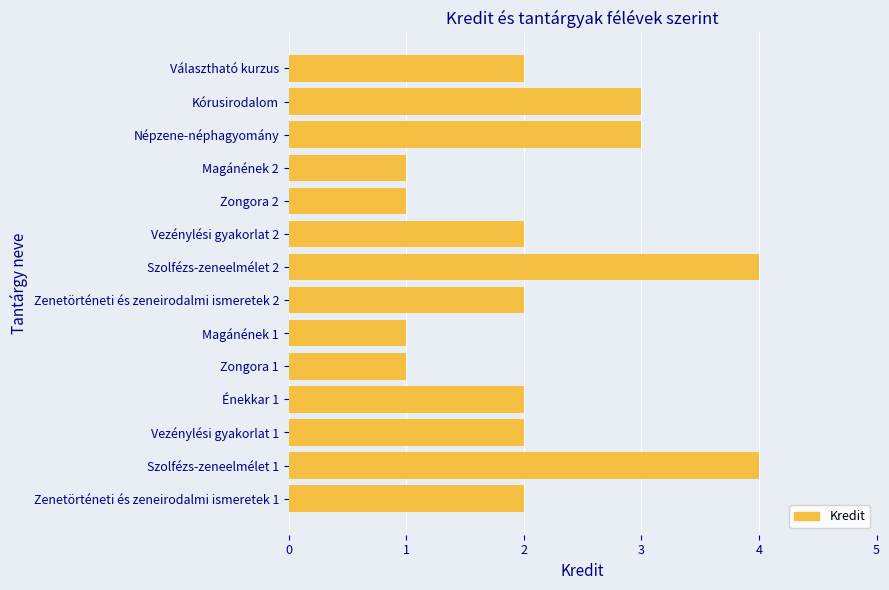

Reading bottom to top, transcribe all the data shown in this chart.

Zenetörténeti és zeneirodalmi ismeretek 1=2	Szolfézs-zeneelmélet 1=4	Vezénylési gyakorlat 1=2	Énekkar 1=2	Zongora 1=1	Magánének 1=1	Zenetörténeti és zeneirodalmi ismeretek 2=2	Szolfézs-zeneelmélet 2=4	Vezénylési gyakorlat 2=2	Zongora 2=1	Magánének 2=1	Népzene-néphagyomány=3	Kórusirodalom=3	Választható kurzus=2